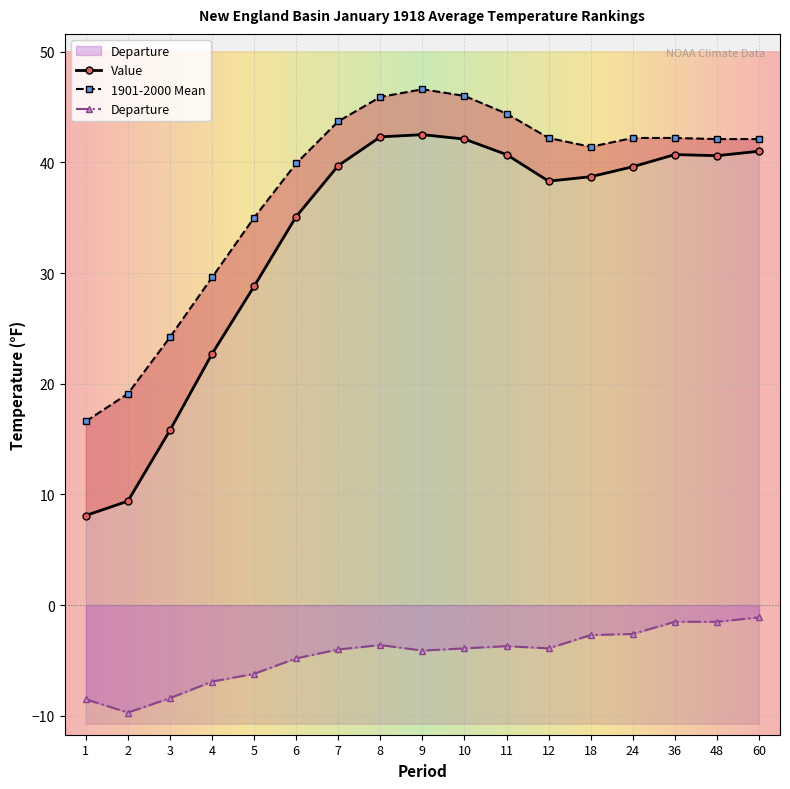

What are all the series names shown in the legend?

Value, 1901-2000 Mean, Departure